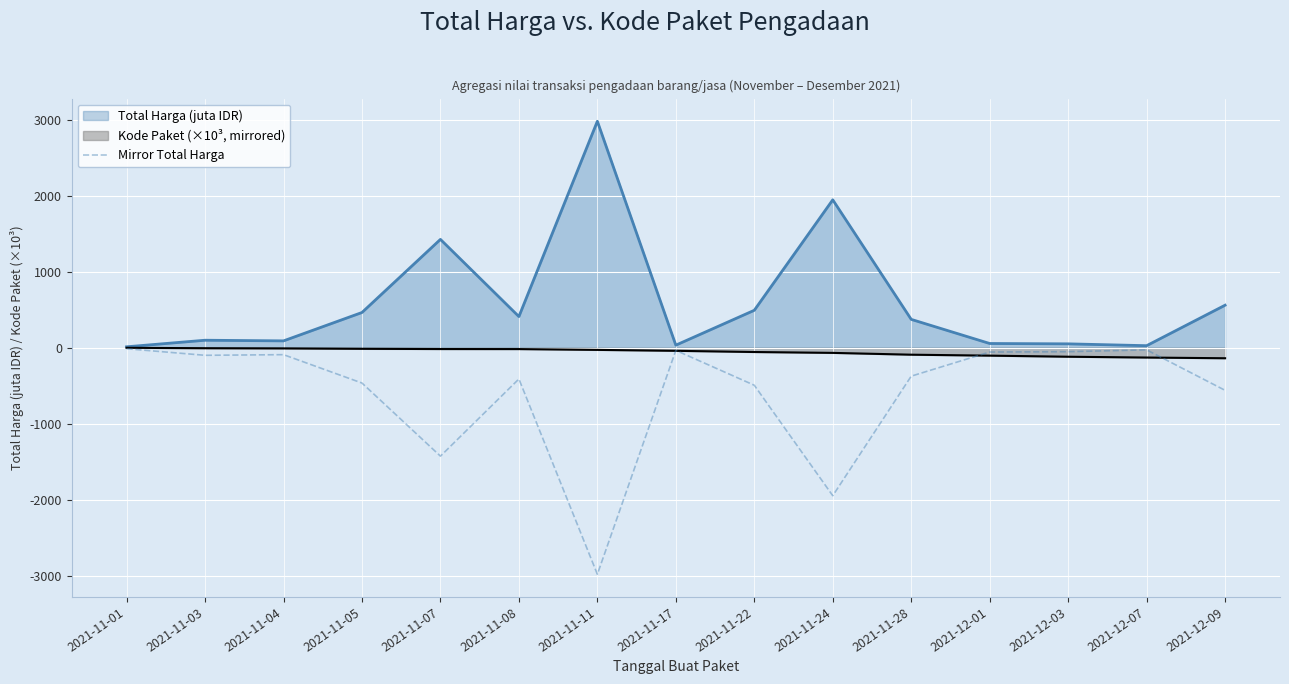

What is the average value?

-601.7